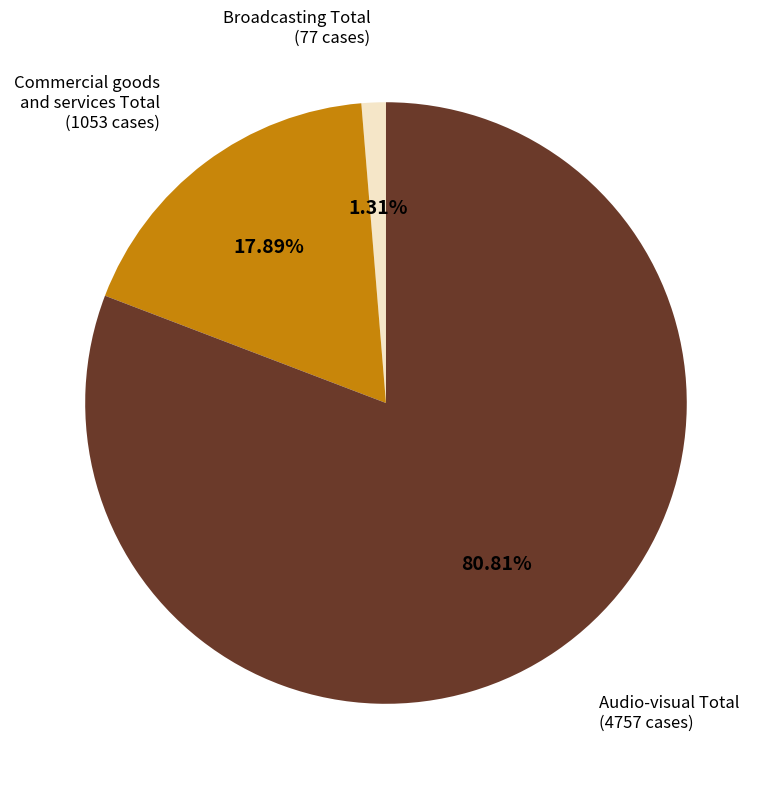

Which slice represents more than half of the pie?

Audio-visual Total (4757 cases)